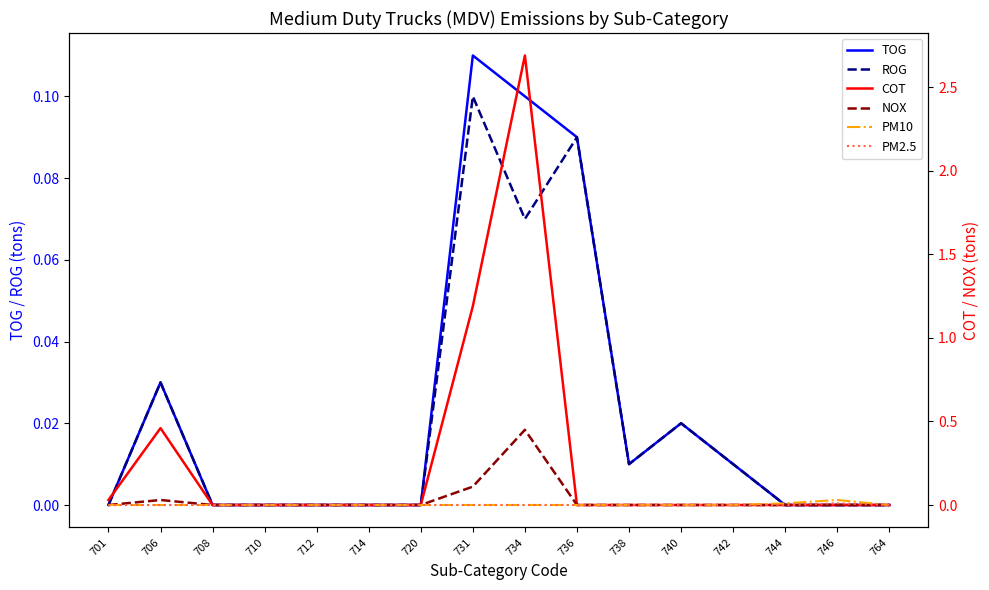

What is the average value of the COT series?

0.3